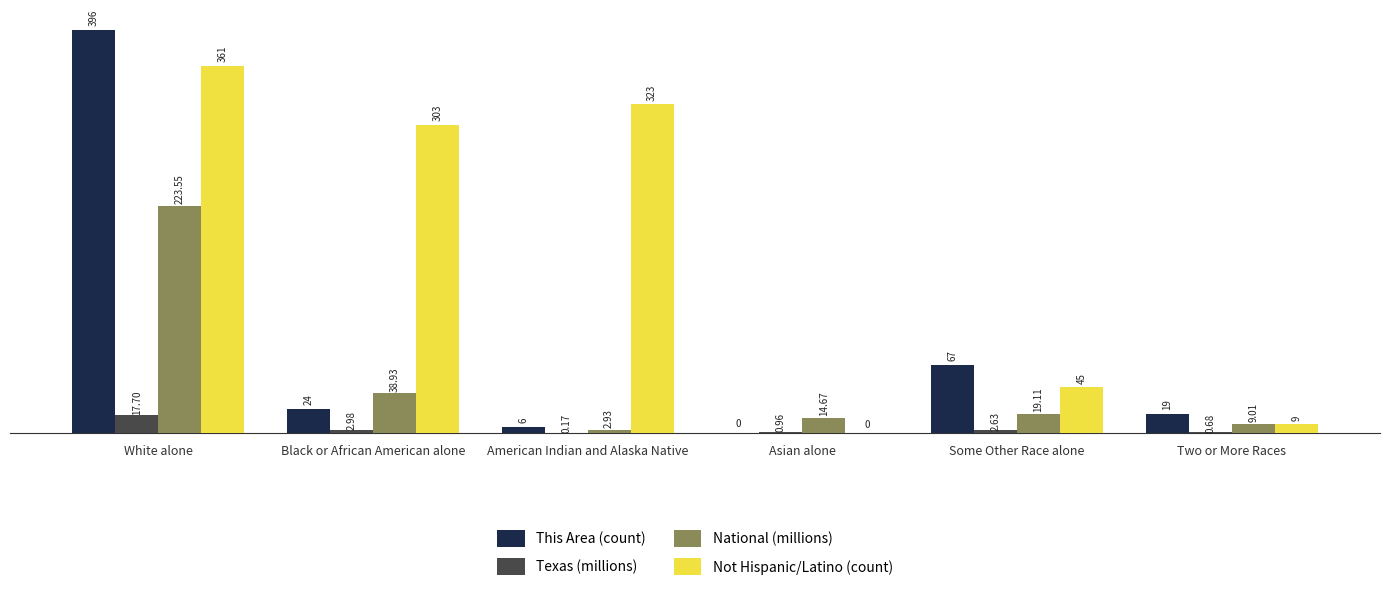

How many series are shown in this chart?

4